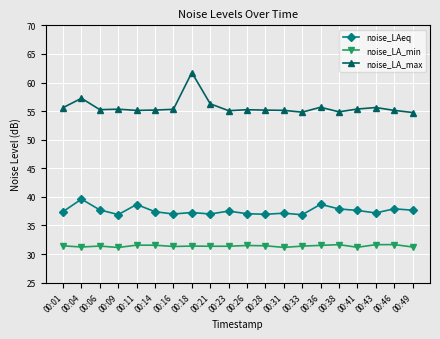

Which series has the largest total across all categories?

noise_LA_max